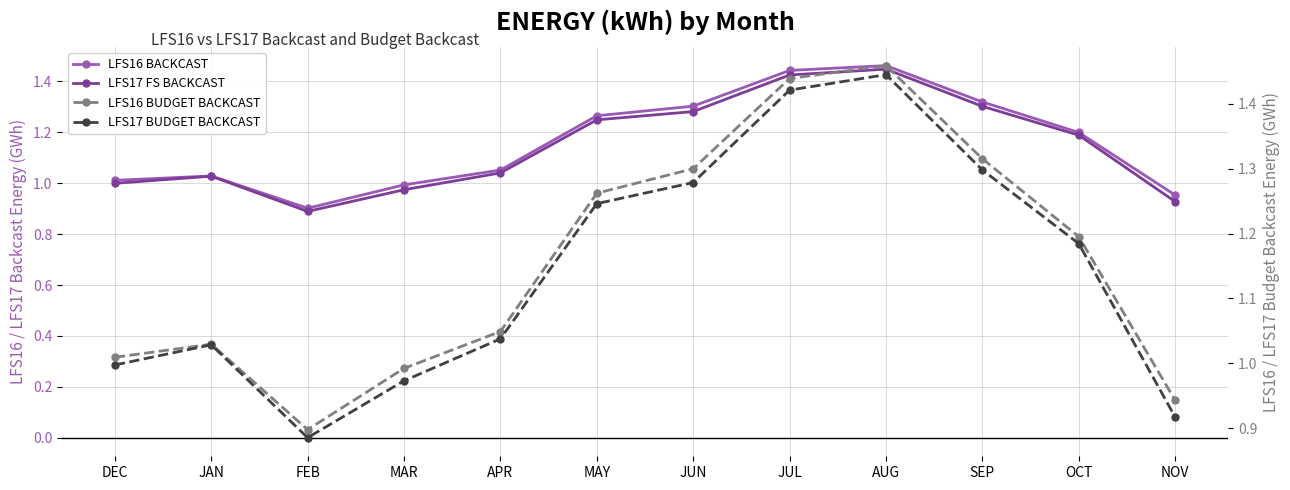

What value does the LFS16 BUDGET BACKCAST series have at NOV?

0.9